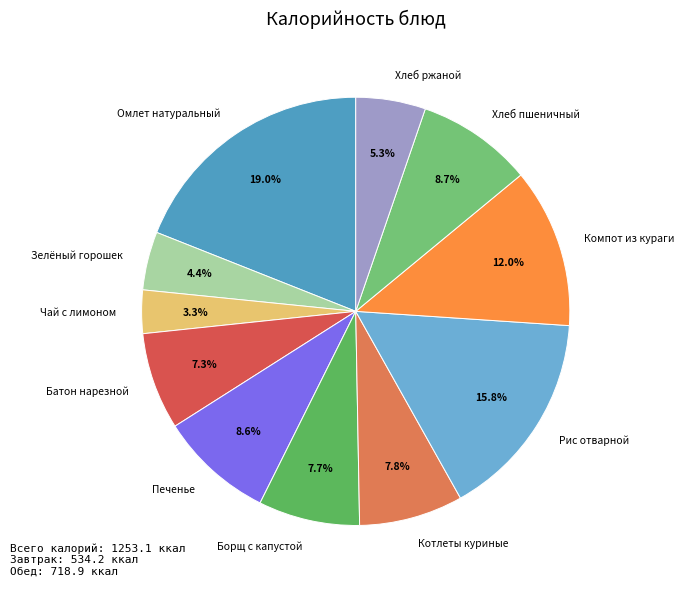

Which has a higher value, Хлеб пшеничный or Чай с лимоном?

Хлеб пшеничный